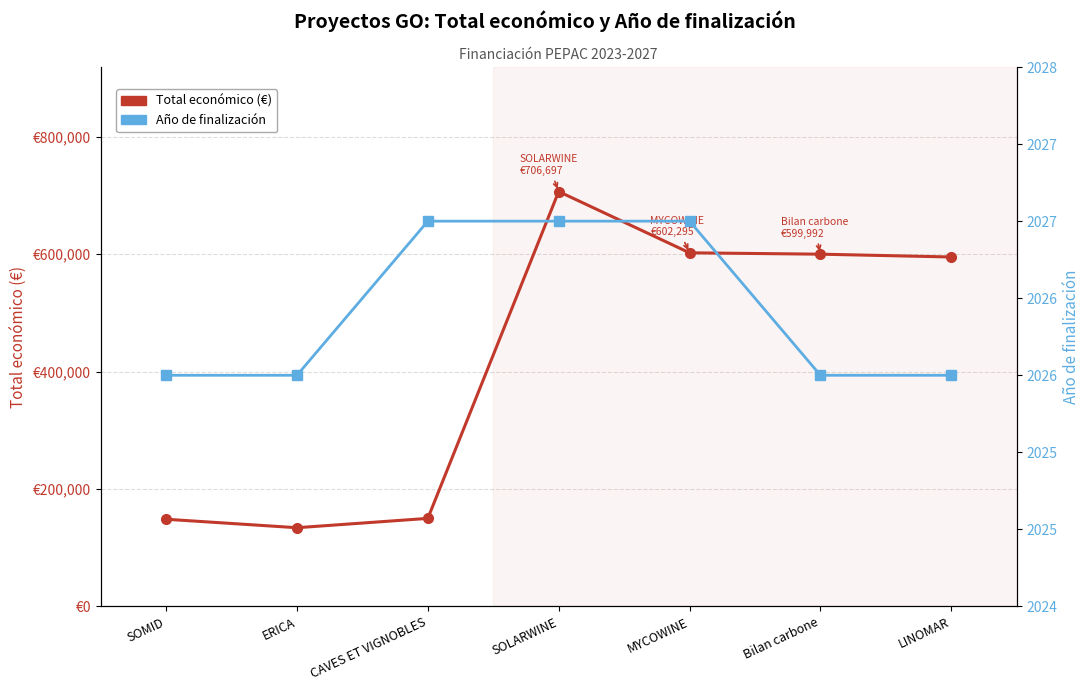

Which series has the largest total across all categories?

Total económico (€)